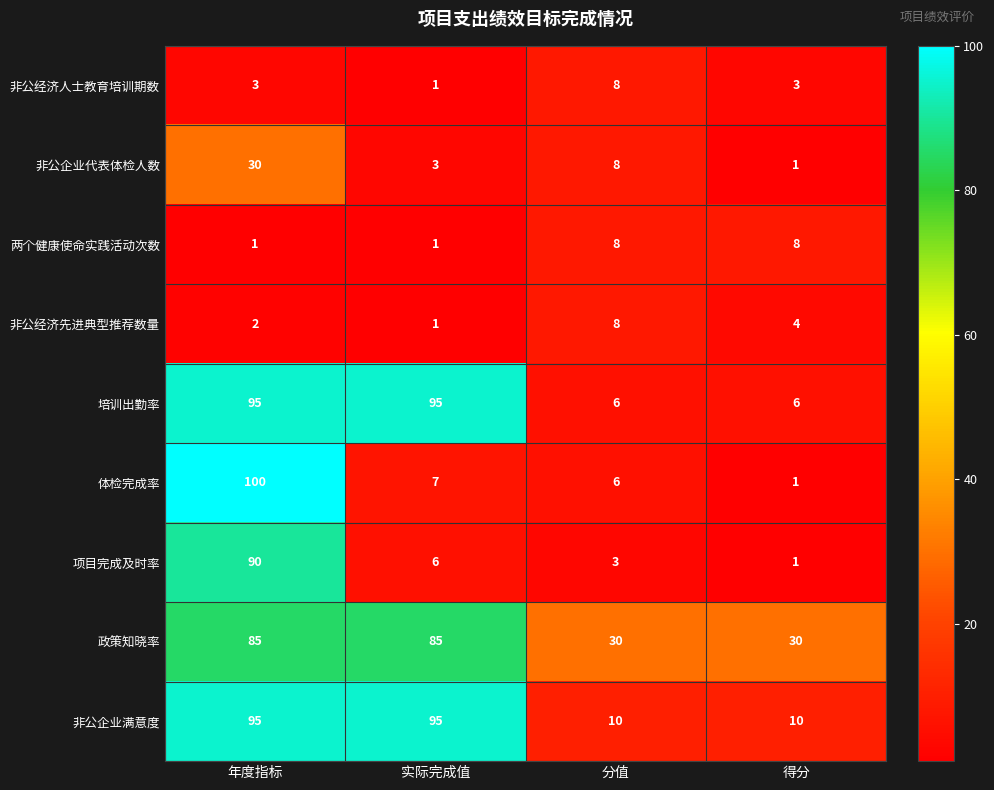

The value of 培训出勤率 at 分值 is 2. True or false?

False